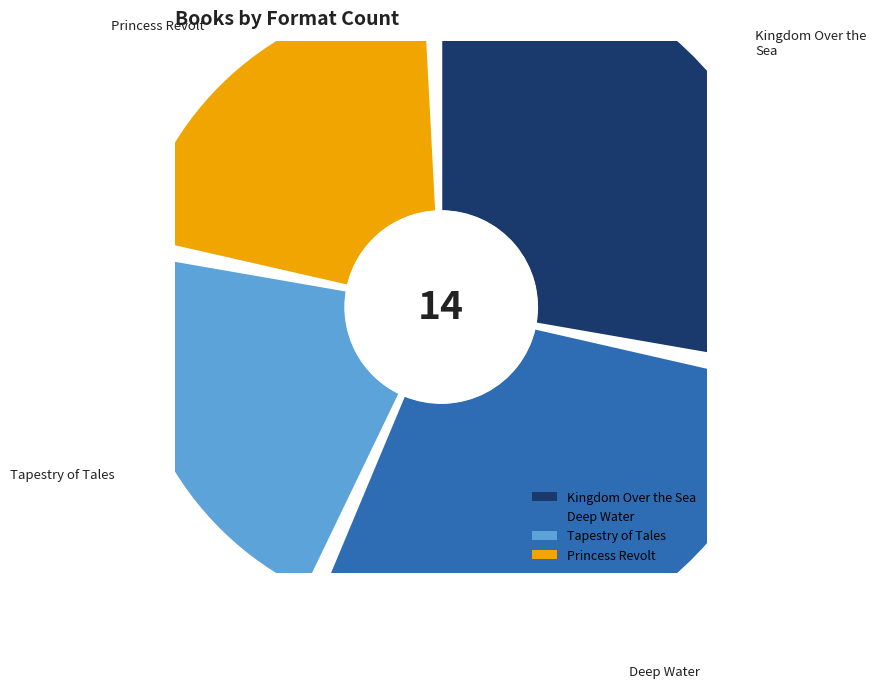

Rank the categories by value from lowest to highest.

Tapestry of Tales, Princess Revolt, Kingdom Over the Sea, Deep Water